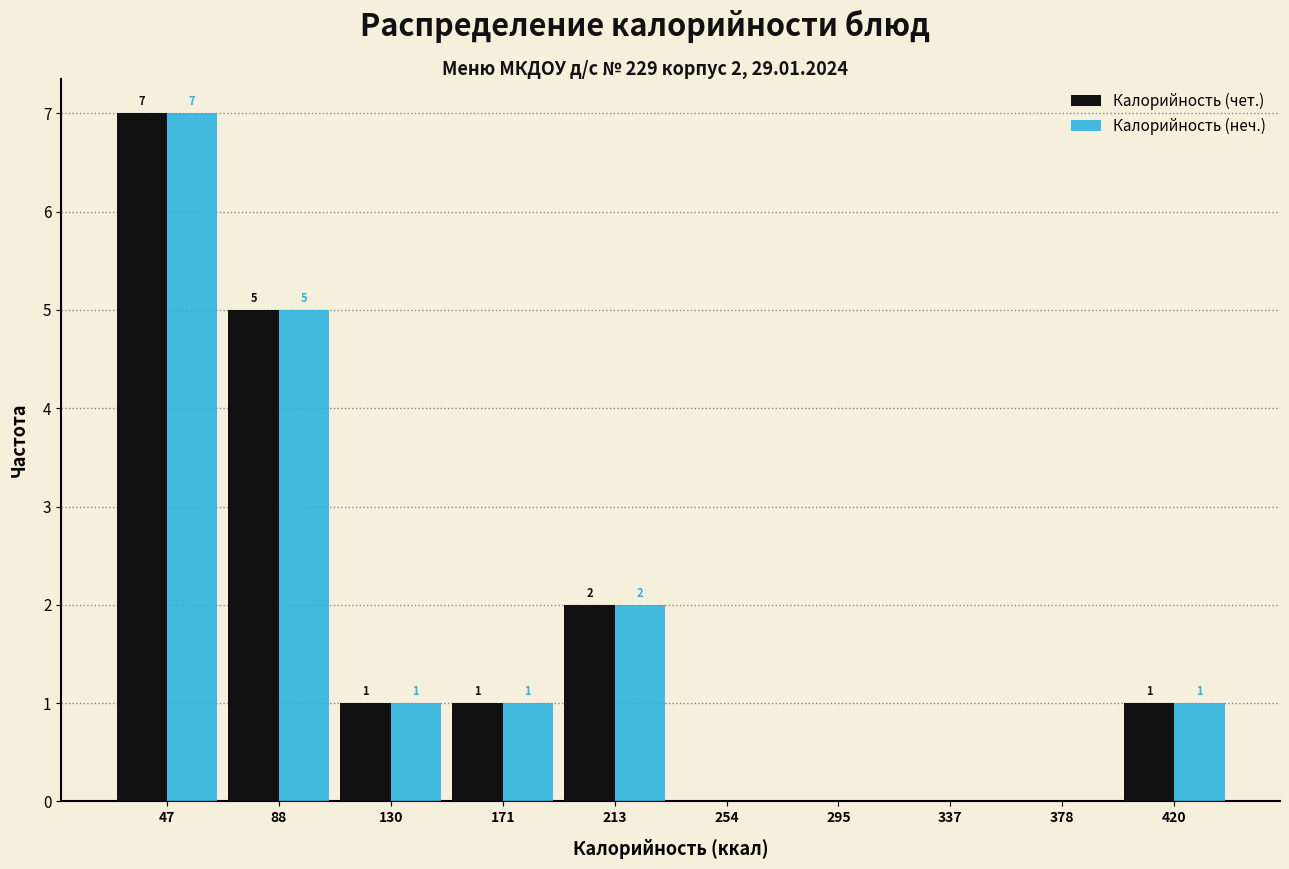

In the Калорийность (чет.) series, which range on the x-axis has the tallest bar?

25 to 70